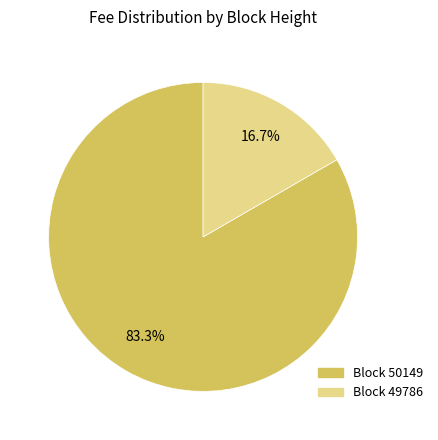

How many segments does this pie chart have?

2